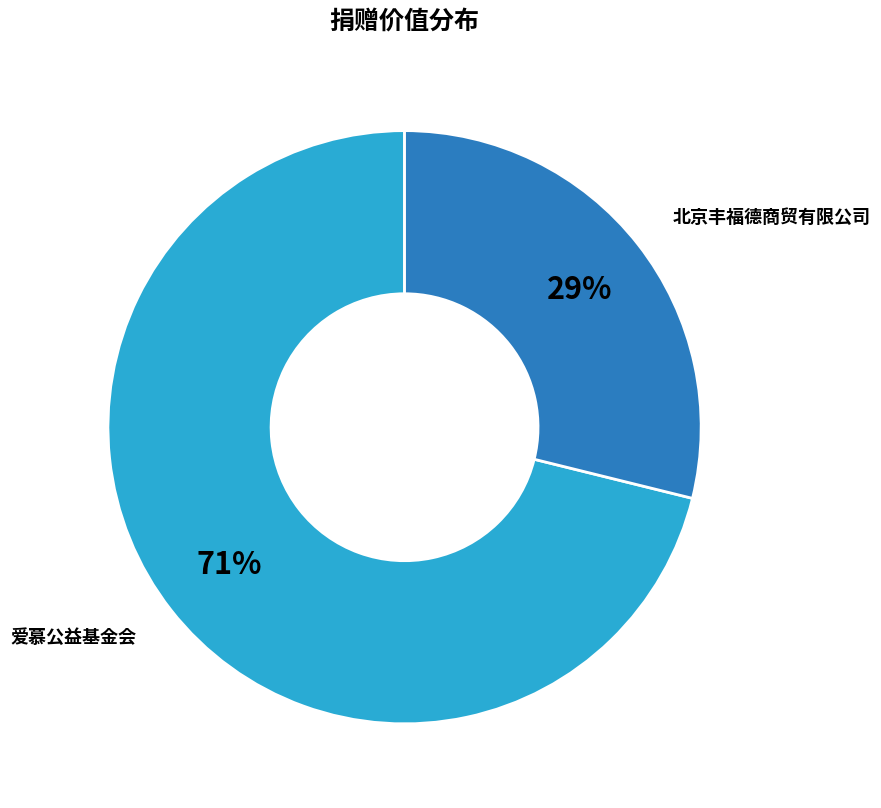

Do 爱慕公益基金会 and 北京丰福德商贸有限公司 together represent more than half of the pie?

Yes